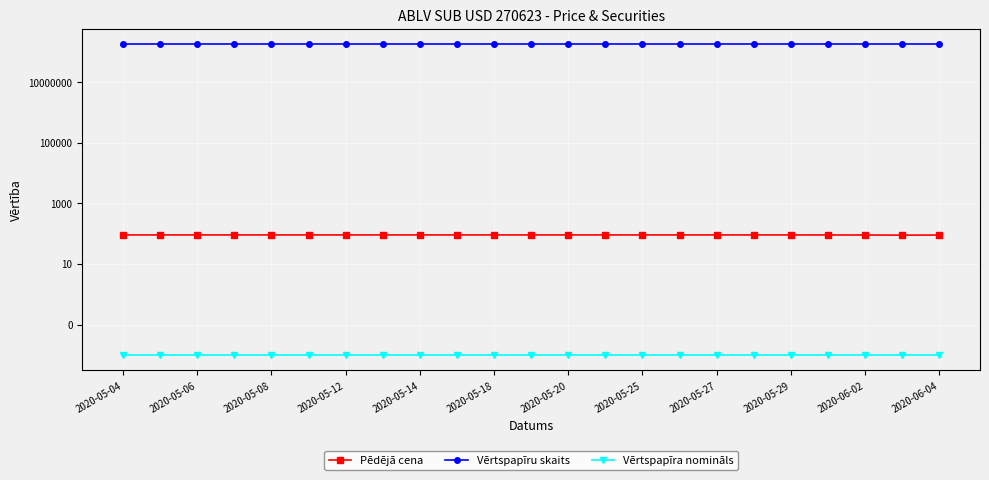

Where does the Pēdējā cena series first go above 90?

2020-05-04